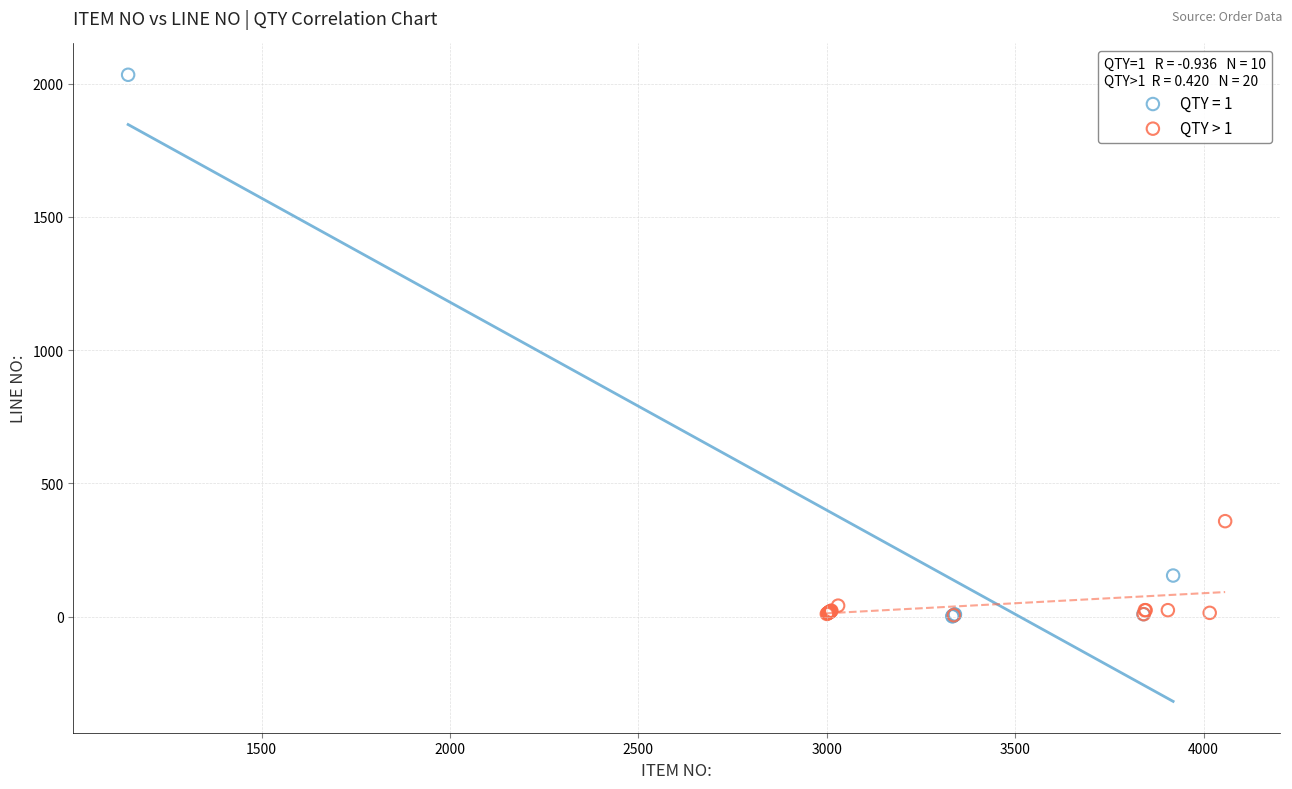

Which series has the largest Y range (max minus min)?

QTY = 1